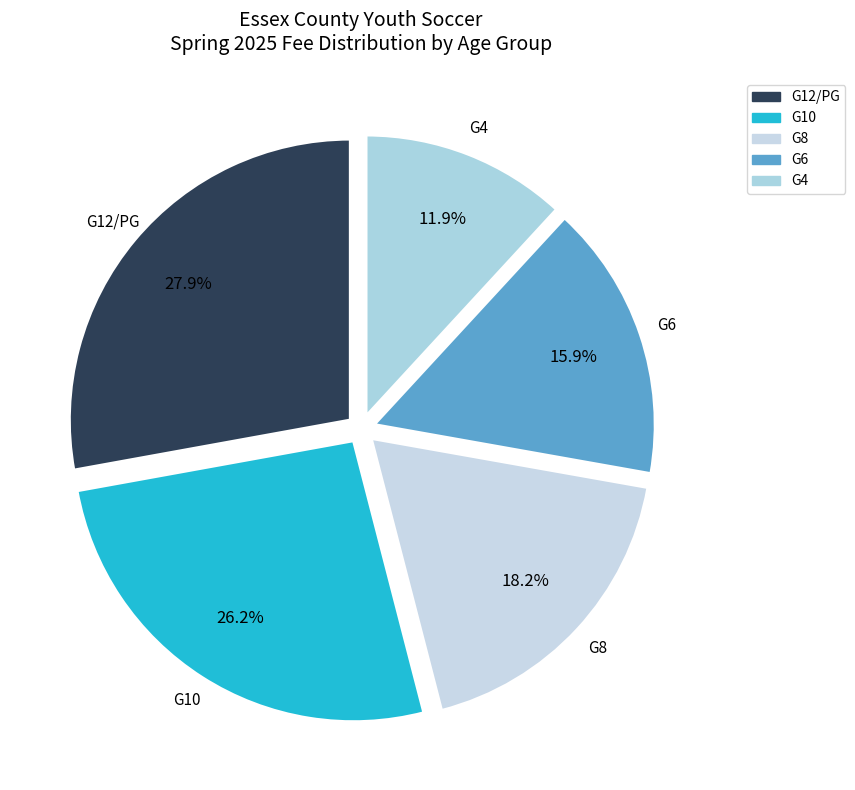

Combined, do G4 and G6 account for over 50%?

No